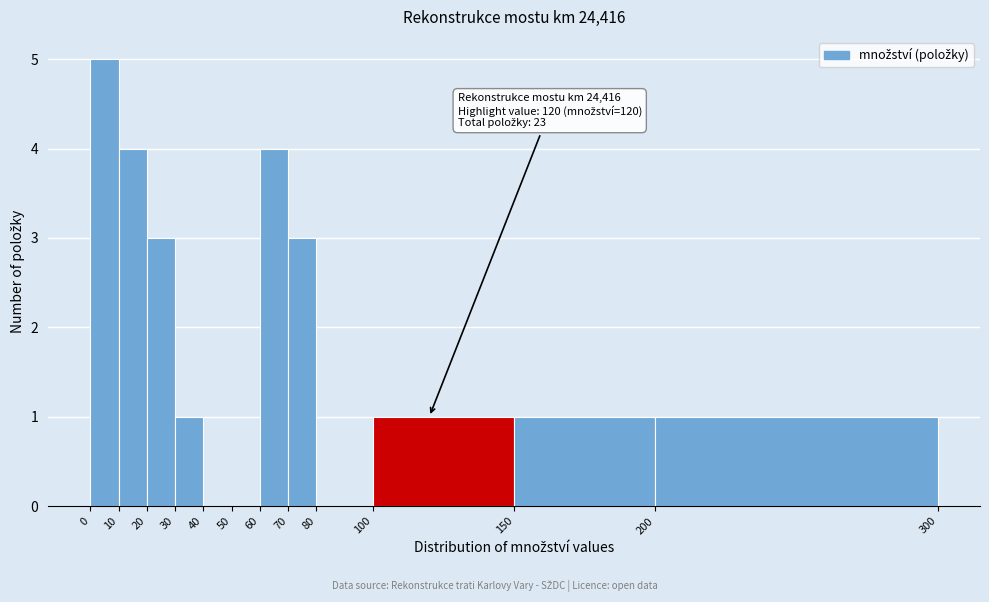

Which range on the x-axis has the tallest bar?

0 to 10